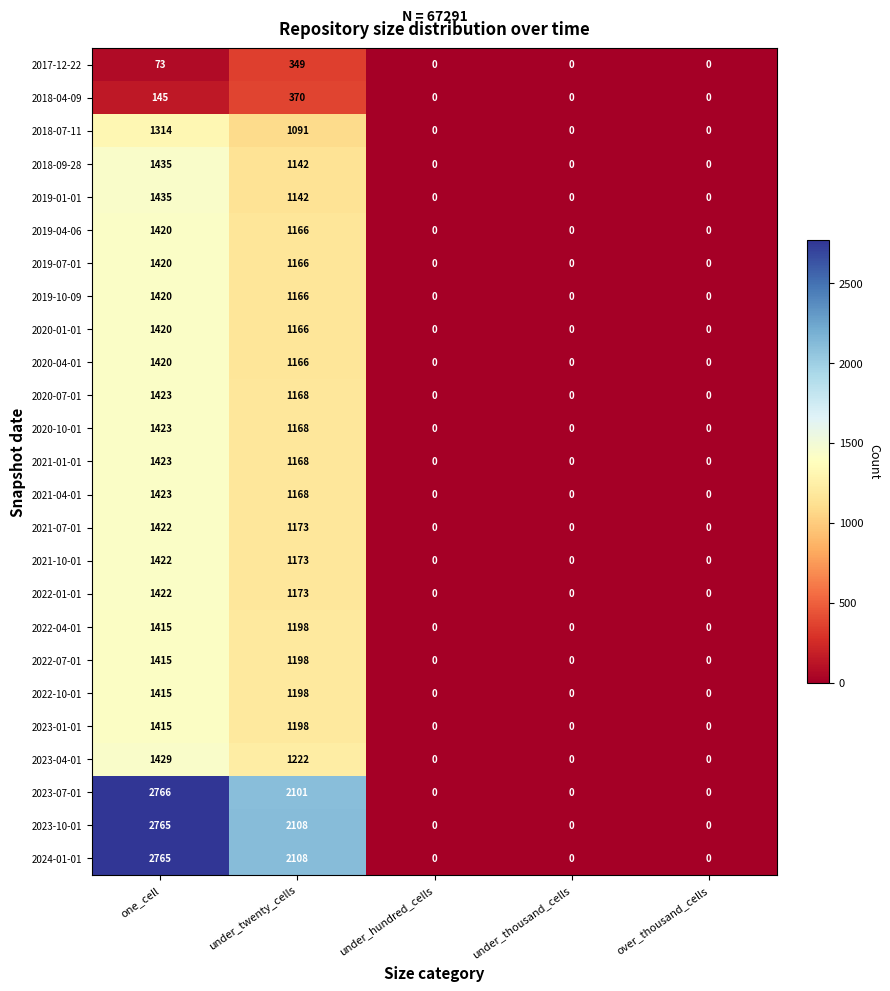

What is the difference between the second highest and second lowest values in the 2024-01-01 series?

2108